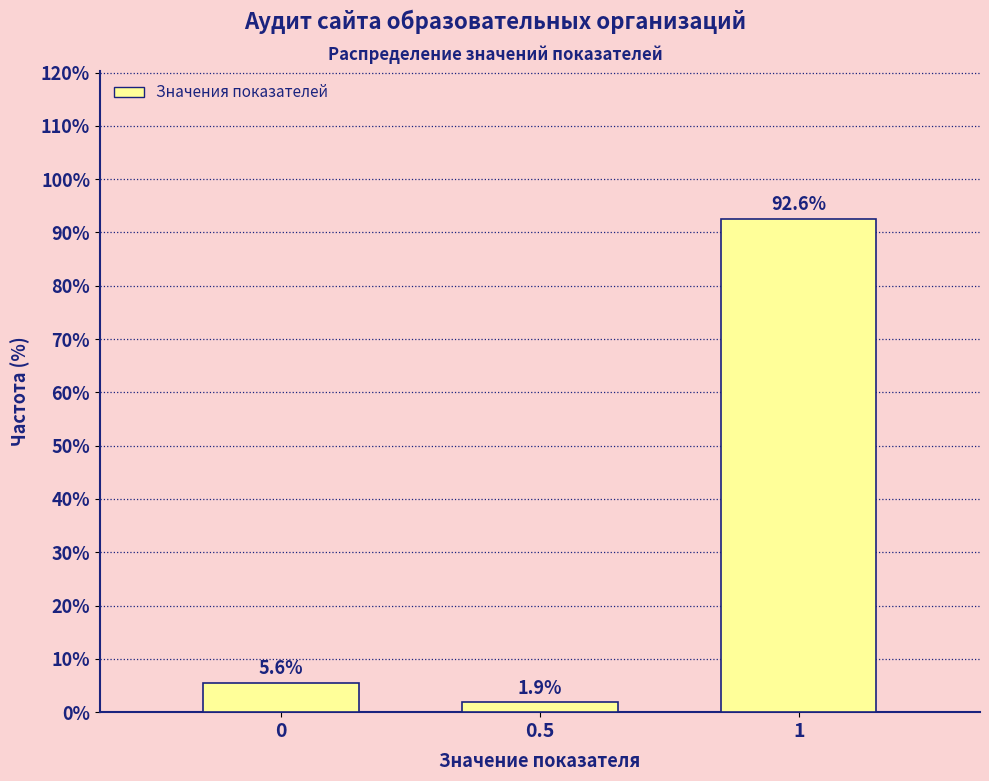

Reading left to right, transcribe all the data shown in this chart.

0=5.6	0.5=1.9	1=92.6